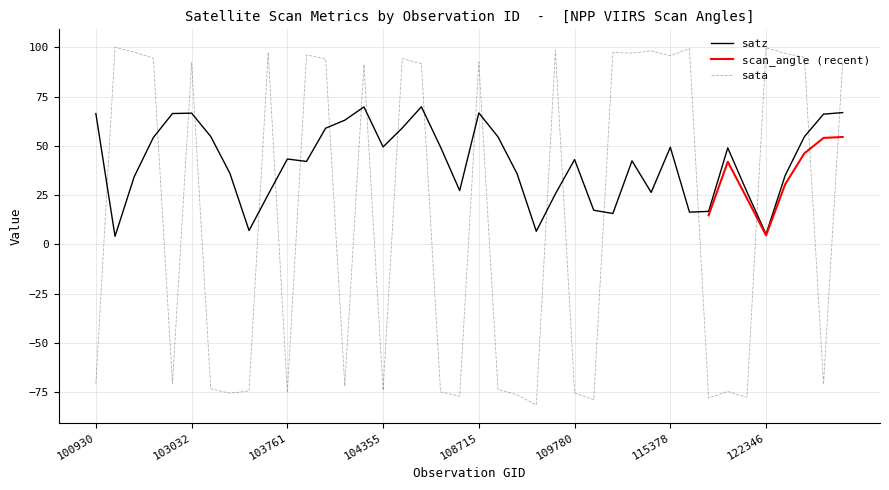

True or false: sata has more than 0 points higher than both neighbors.

True